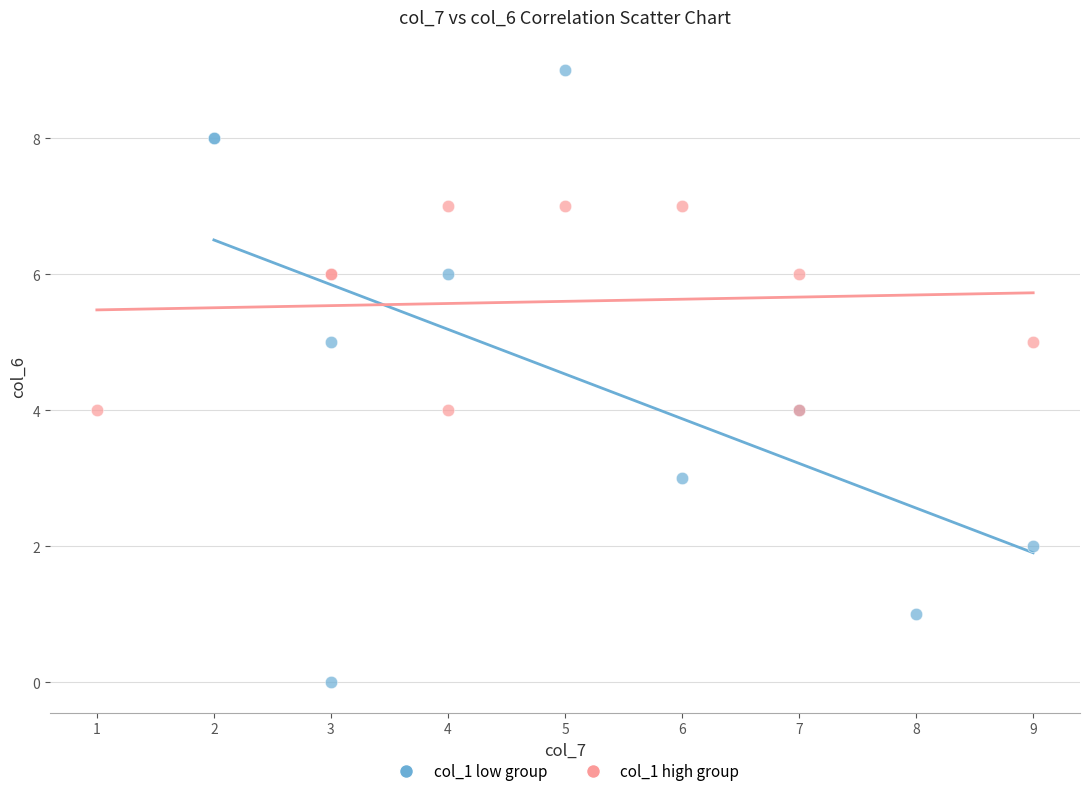

Which series contains the highest Y value?

col_1 low group